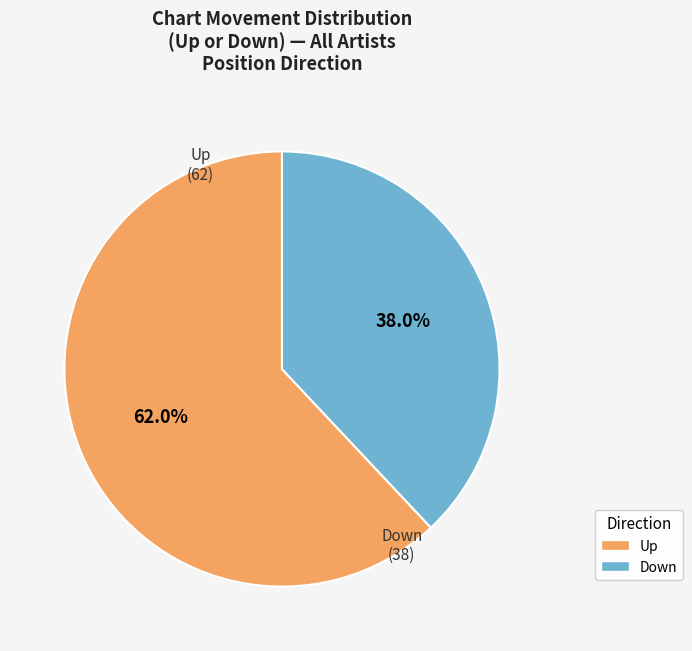

Is there a majority slice in this chart?

Yes